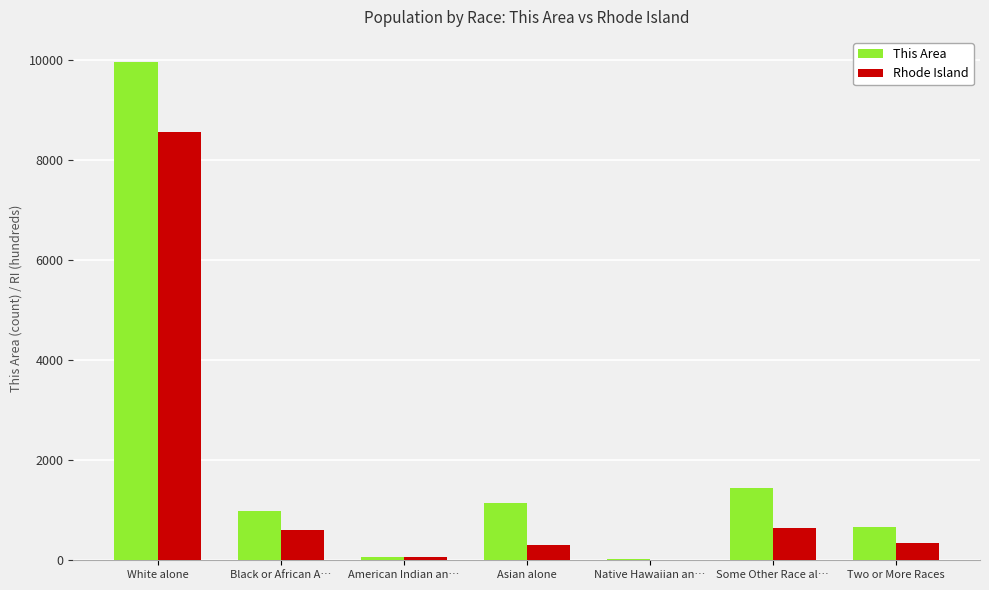

Are the bars grouped side by side (vs. stacked)?

Yes